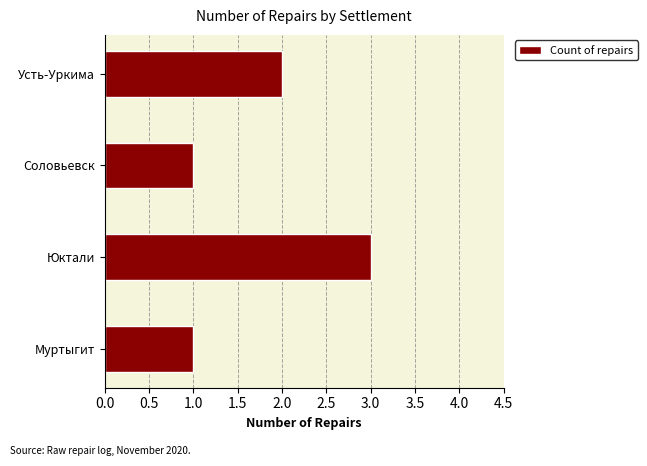

What is the sum of all values?

7